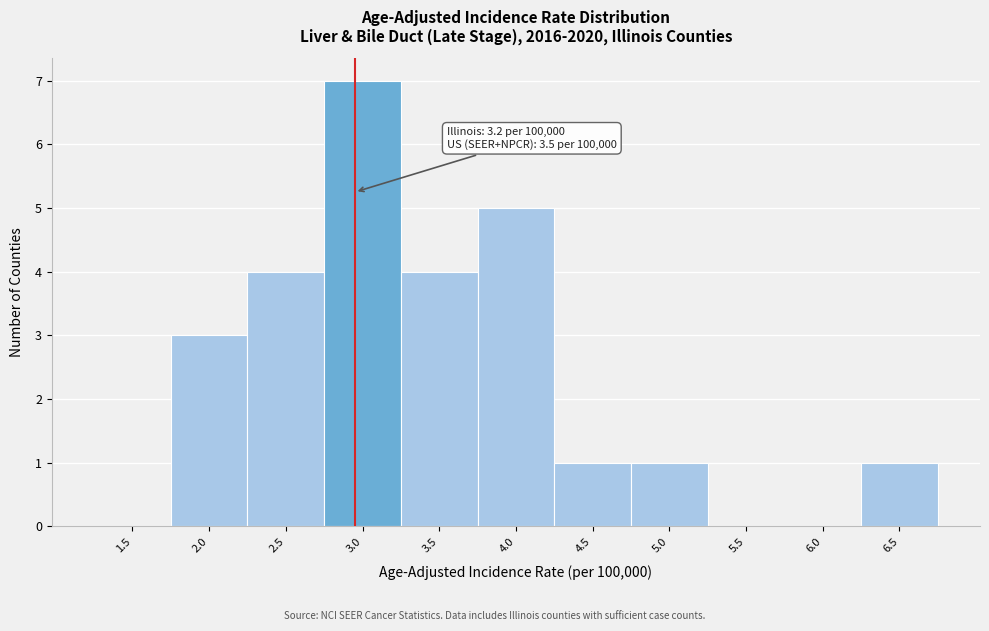

Reading left to right, extract all data points from this chart.

1.5=0	2.0=3	2.5=4	3.0=7	3.5=4	4.0=5	4.5=1	5.0=1	5.5=0	6.0=0	6.5=1